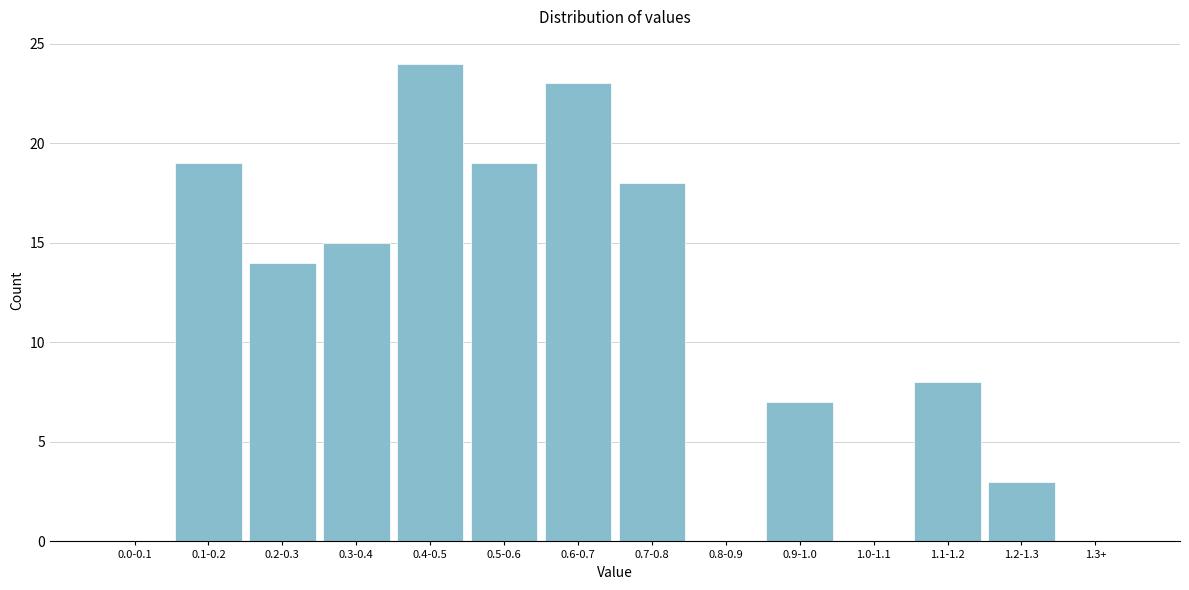

Reading left to right, list all the values displayed in this chart.

0.0-0.1=0	0.1-0.2=19	0.2-0.3=14	0.3-0.4=15	0.4-0.5=24	0.5-0.6=19	0.6-0.7=23	0.7-0.8=18	0.8-0.9=0	0.9-1.0=7	1.0-1.1=0	1.1-1.2=8	1.2-1.3=3	1.3+=0